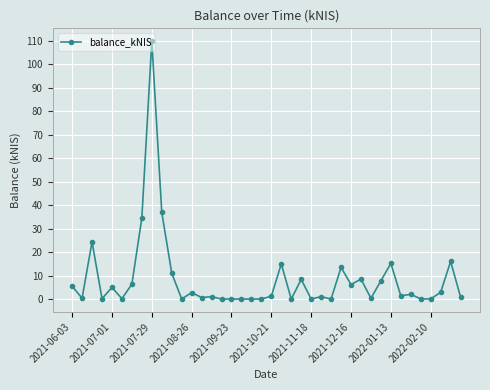

What is the difference between the maximum and minimum values?

109.8